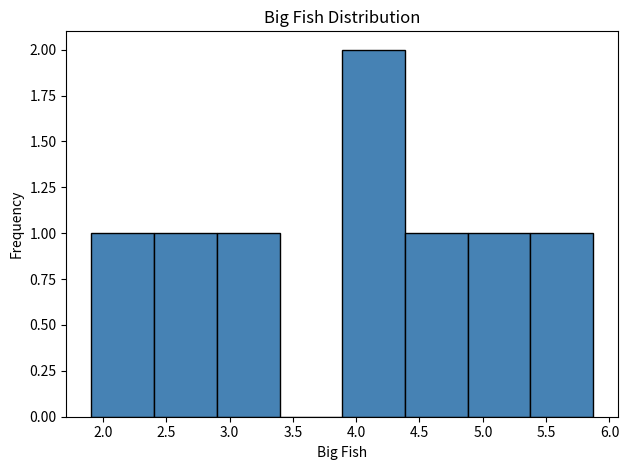

Which range on the x-axis has the tallest bar?

3.890 to 4.385